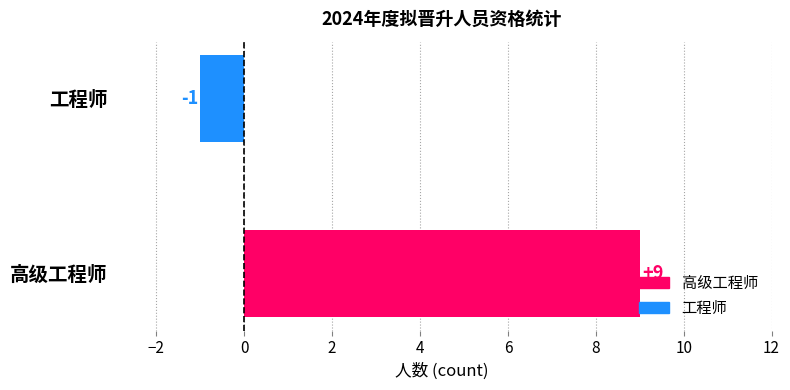

What is the change in value from 高级工程师 to 工程师?

-10